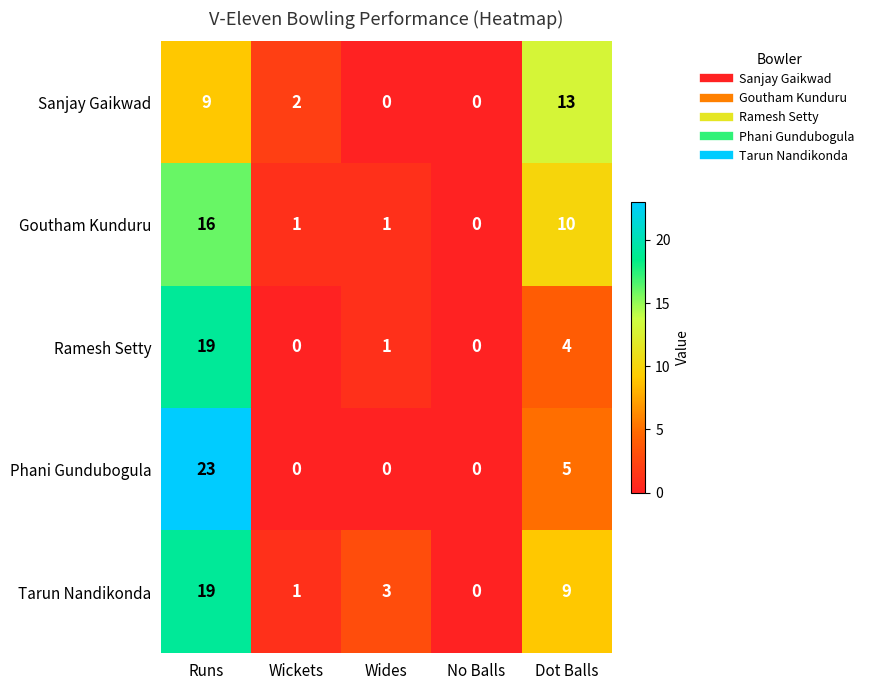

True or false: Tarun Nandikonda has a value of 1 at Wickets.

True